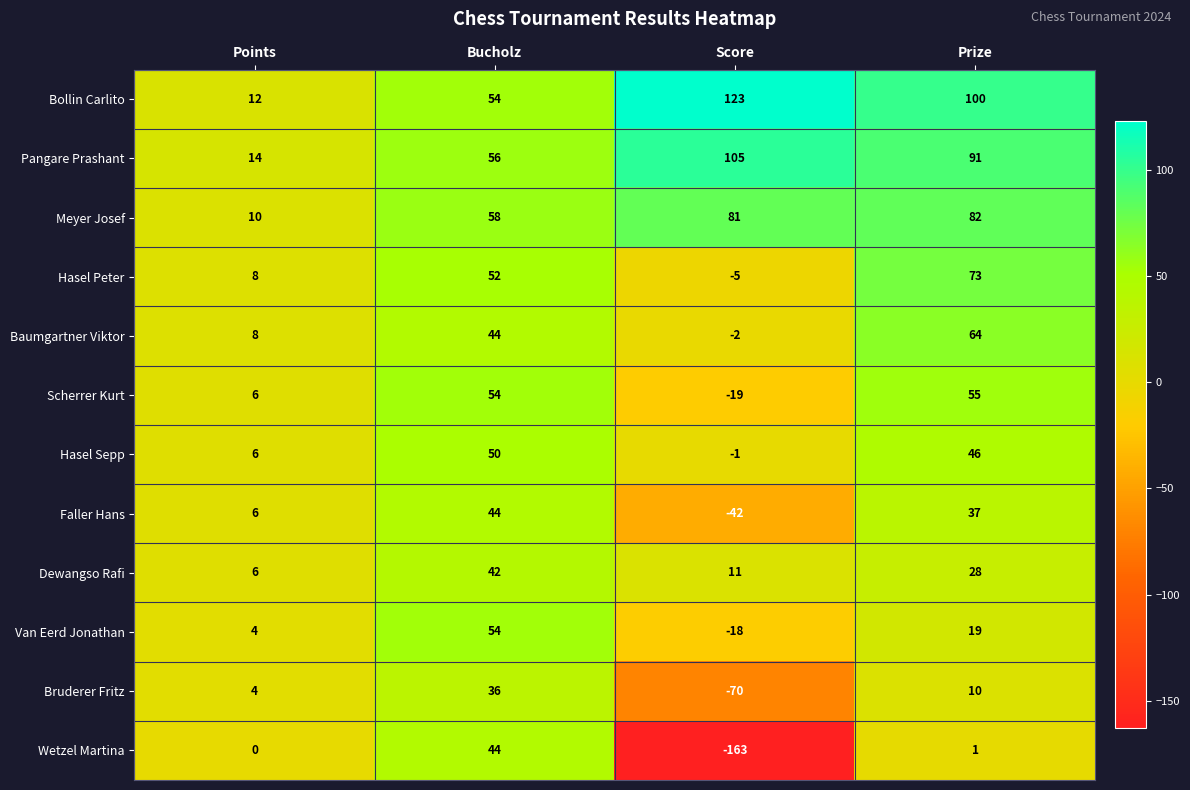

What is the maximum value shown in the chart?

123